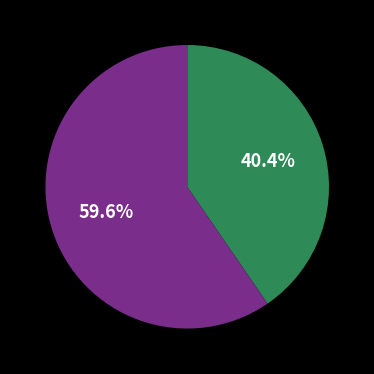

Does any single category account for the majority?

Yes